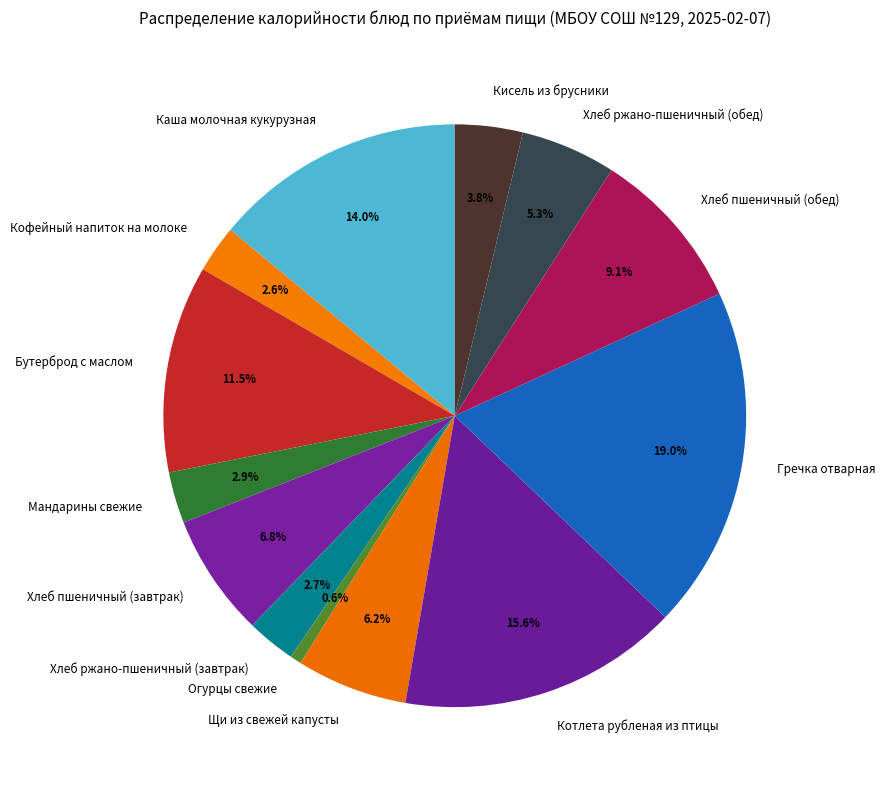

Is it true that Каша молочная кукурузная is 14% of the pie?

True